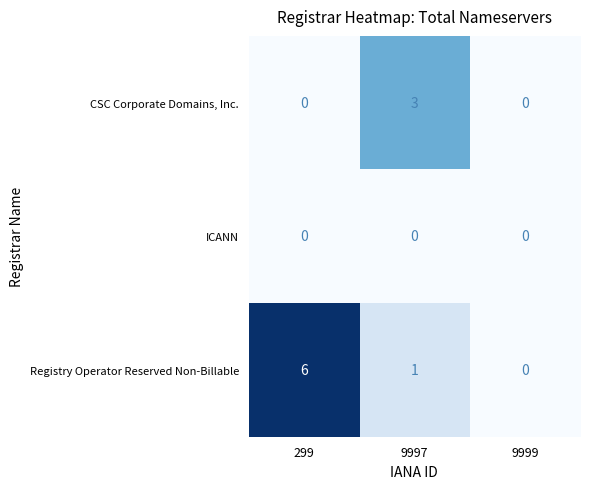

List the series in order of their peak value, highest first.

Registry Operator Reserved Non-Billable, CSC Corporate Domains, Inc., ICANN